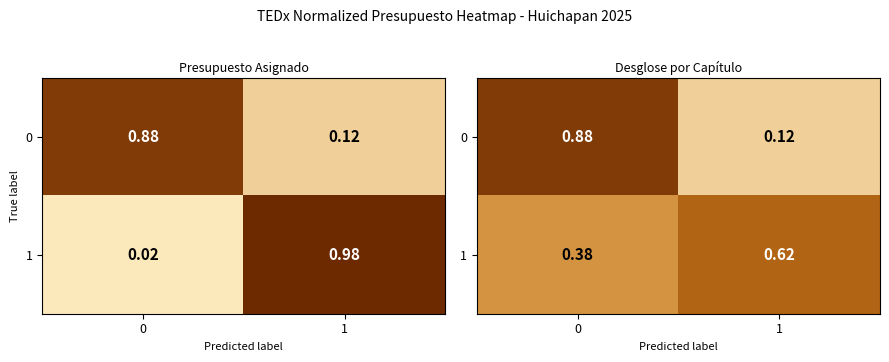

Count the number of data series in this chart.

2